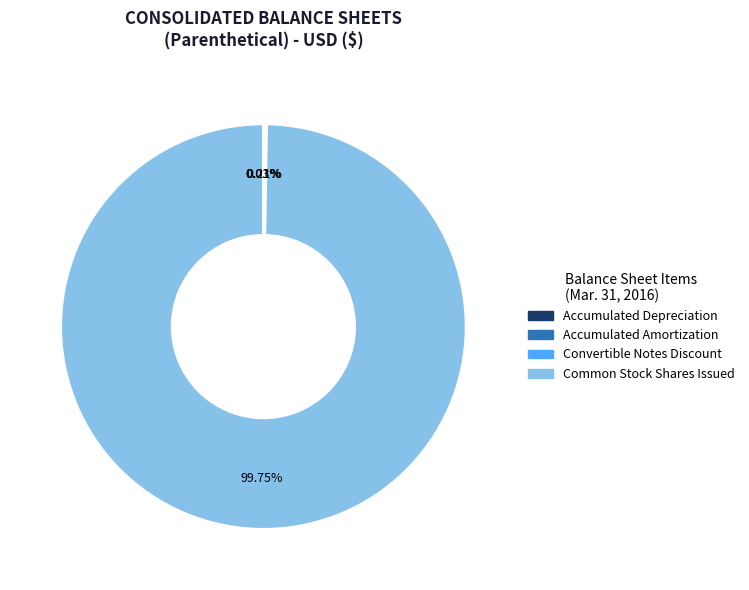

To the nearest percent, what is the difference between the largest and smallest slice percentages?

100%